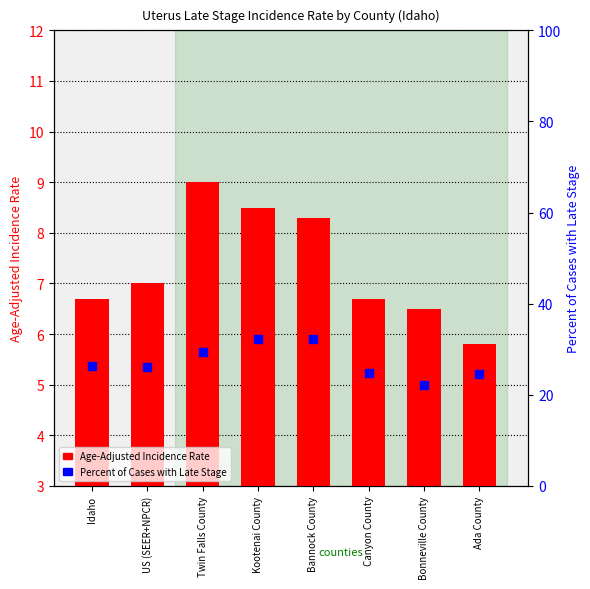

What is the total value across all series at Kootenai County?

40.8